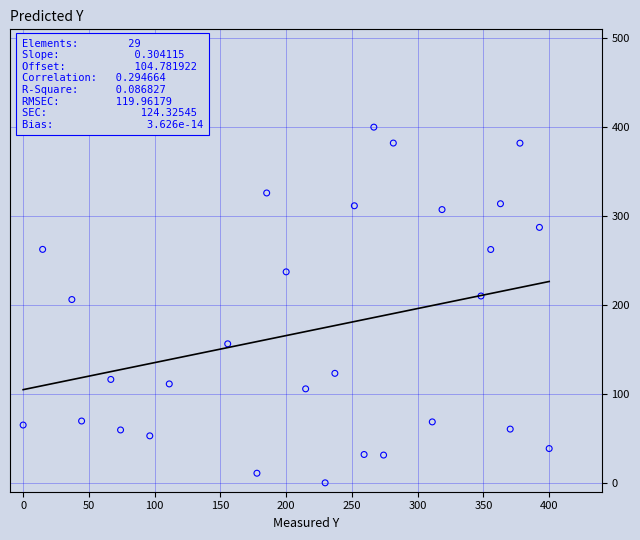

What is the range of Y values (max minus min)?

400.0